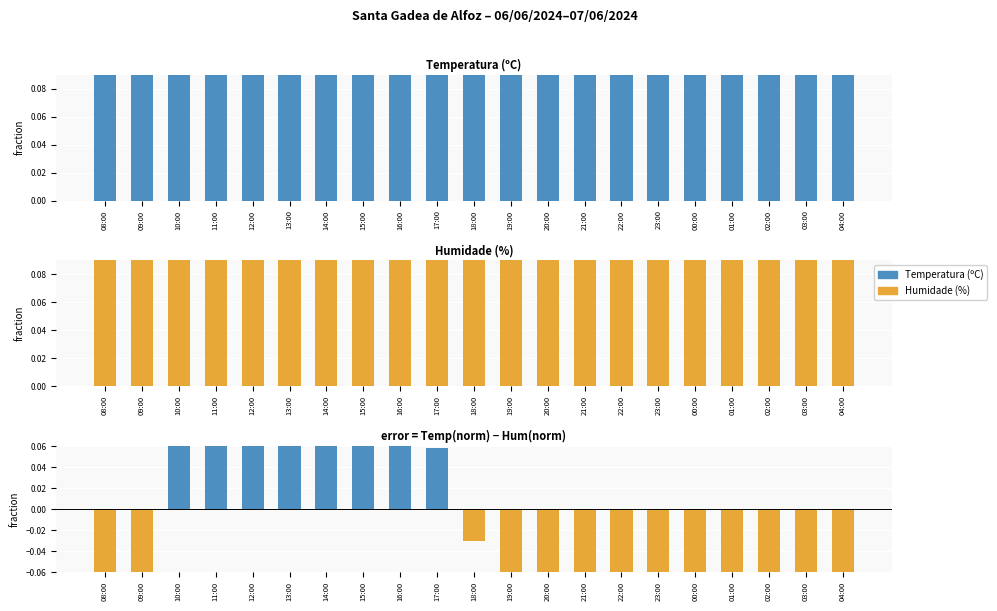

How many groups of bars are there?

21